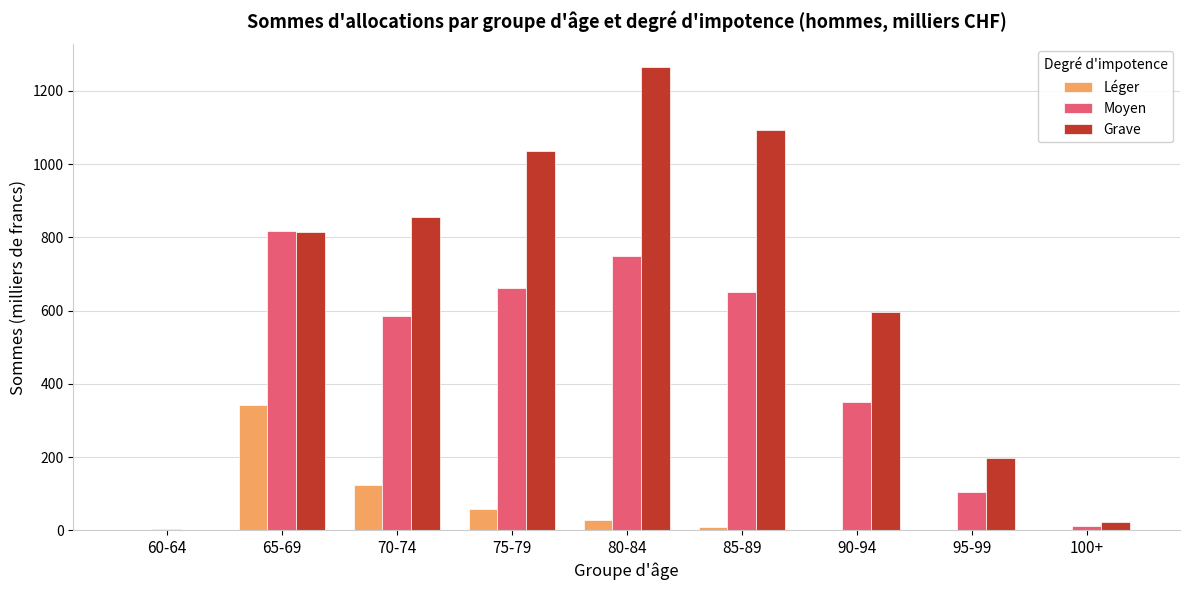

The value of Grave at 95-99 is 95. True or false?

False